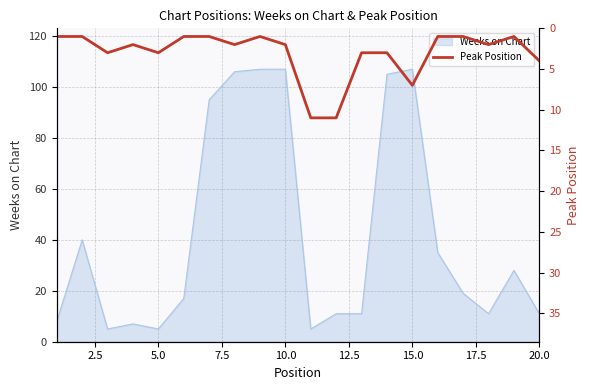

The Weeks on Chart series shows 107 at 10.0. True or false?

True